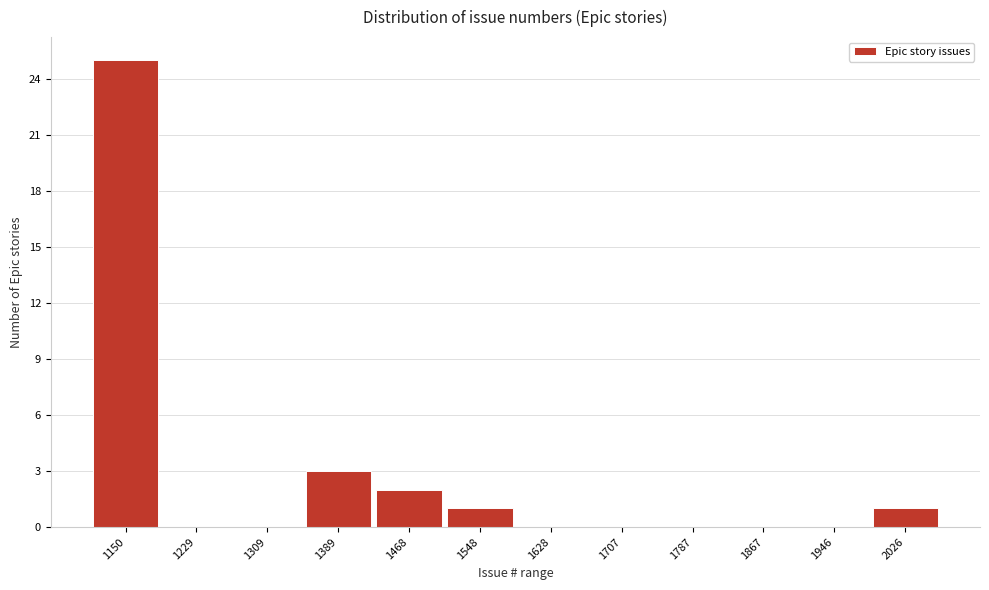

Reading left to right, transcribe all the data shown in this chart.

1150=25	1229=0	1309=0	1389=3	1468=2	1548=1	1628=0	1707=0	1787=0	1867=0	1946=0	2026=1